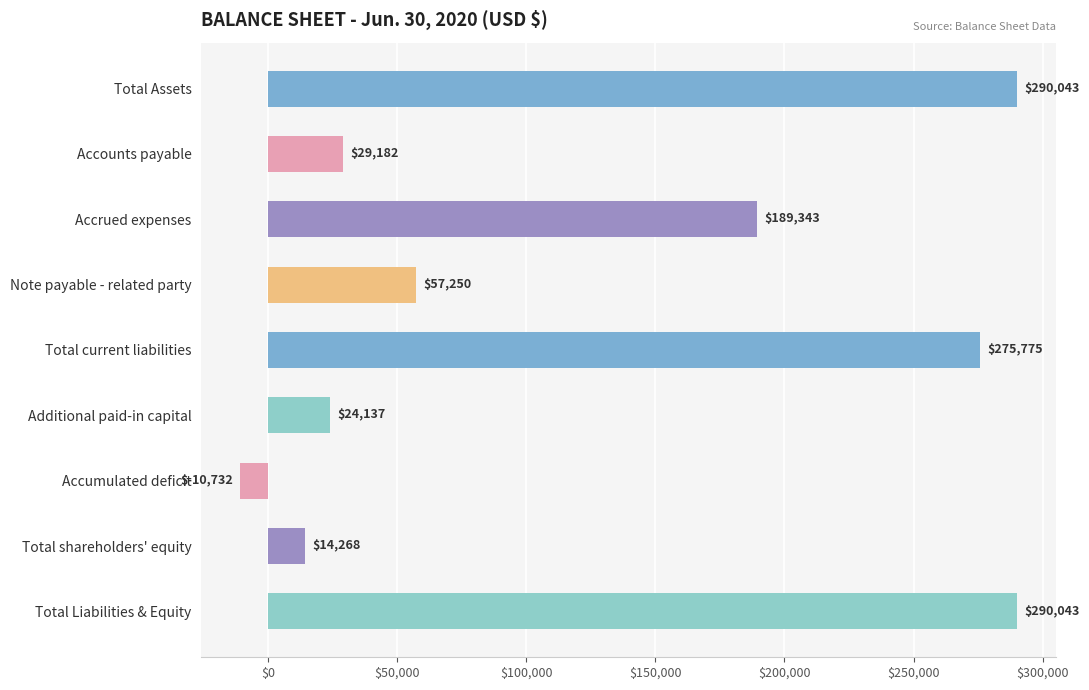

What is the change in value from Total current liabilities to Total shareholders' equity?

-261507